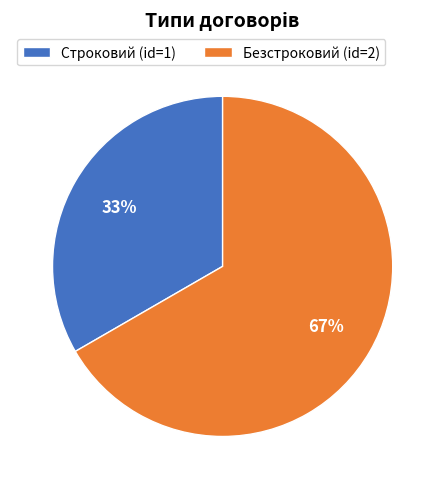

What is the majority slice?

Безстроковий